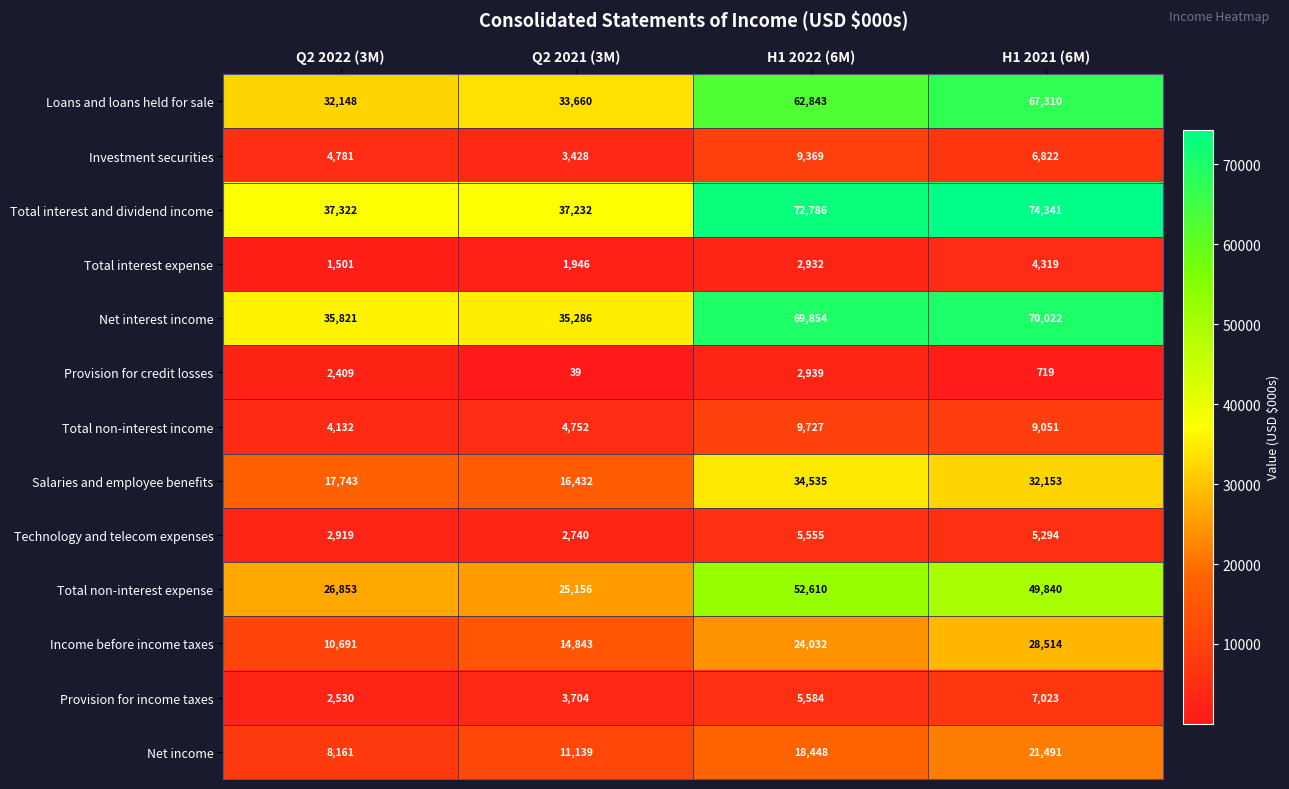

What is the total value across all series at H1 2021 (6M)?

376899